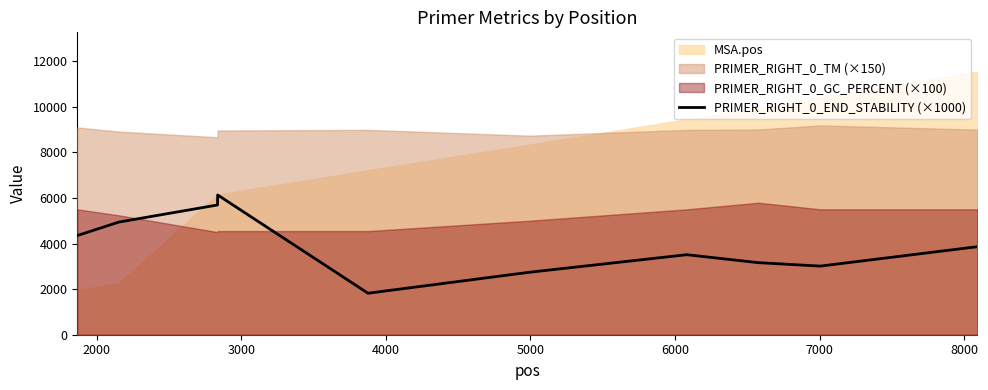

What is the value of the 3rd point from the left?

5690